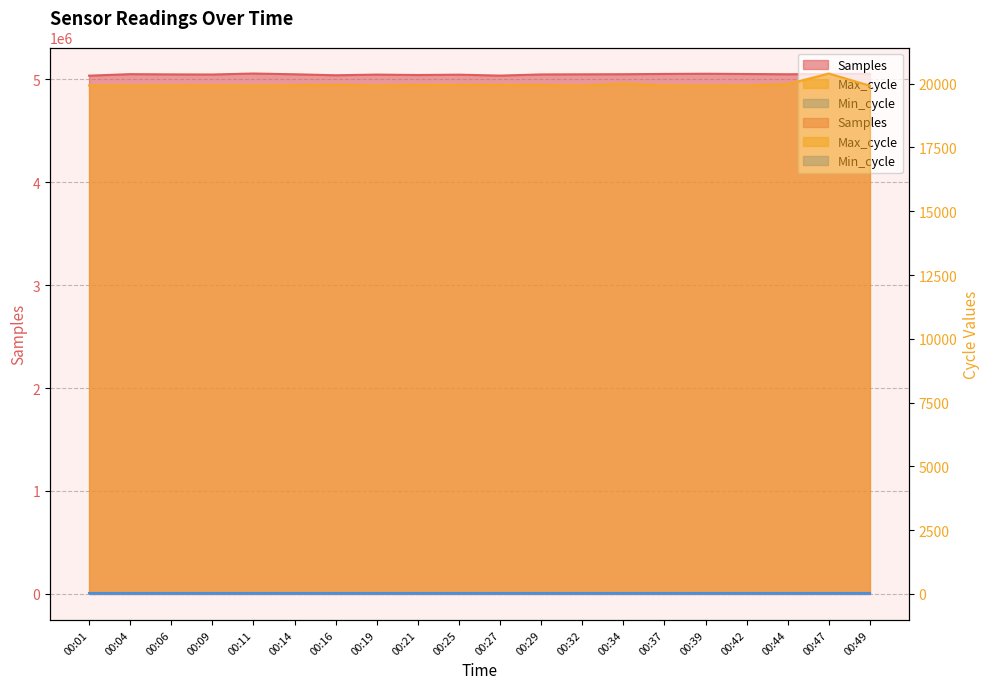

What is the difference between the Max_cycle values at 00:19 and 00:29?

15